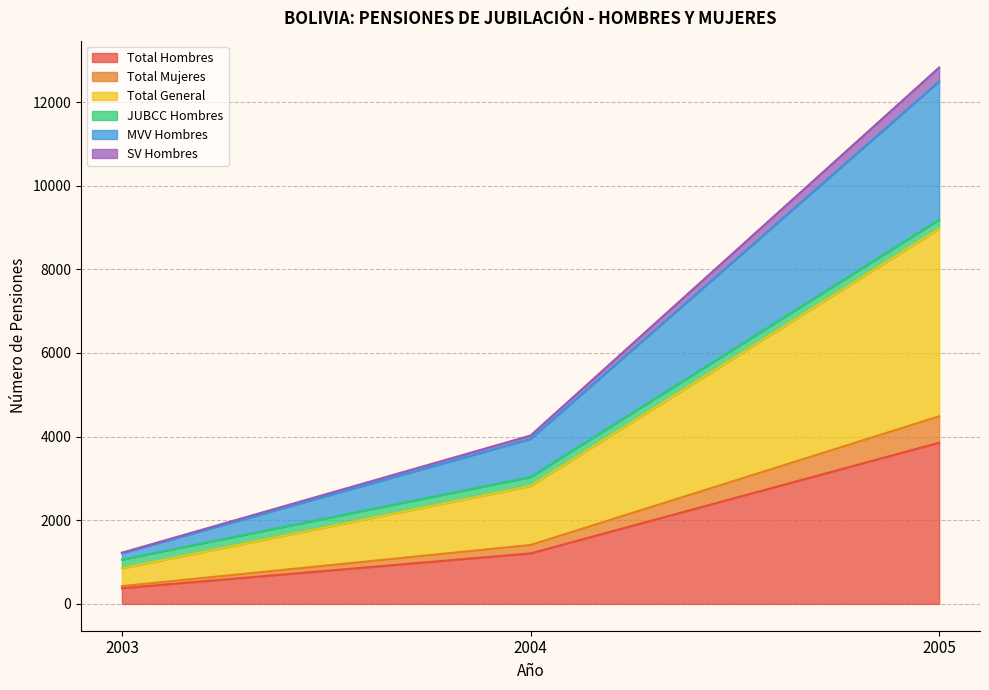

At how many categories does at least one series exceed 10822?

1